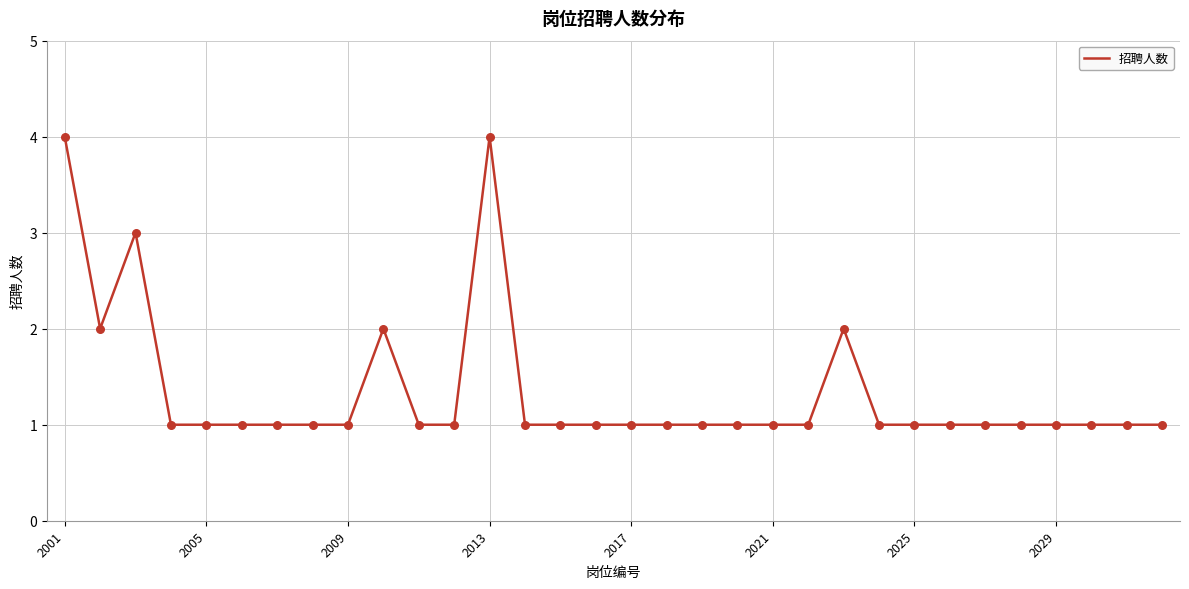

What is the greatest value displayed?

4